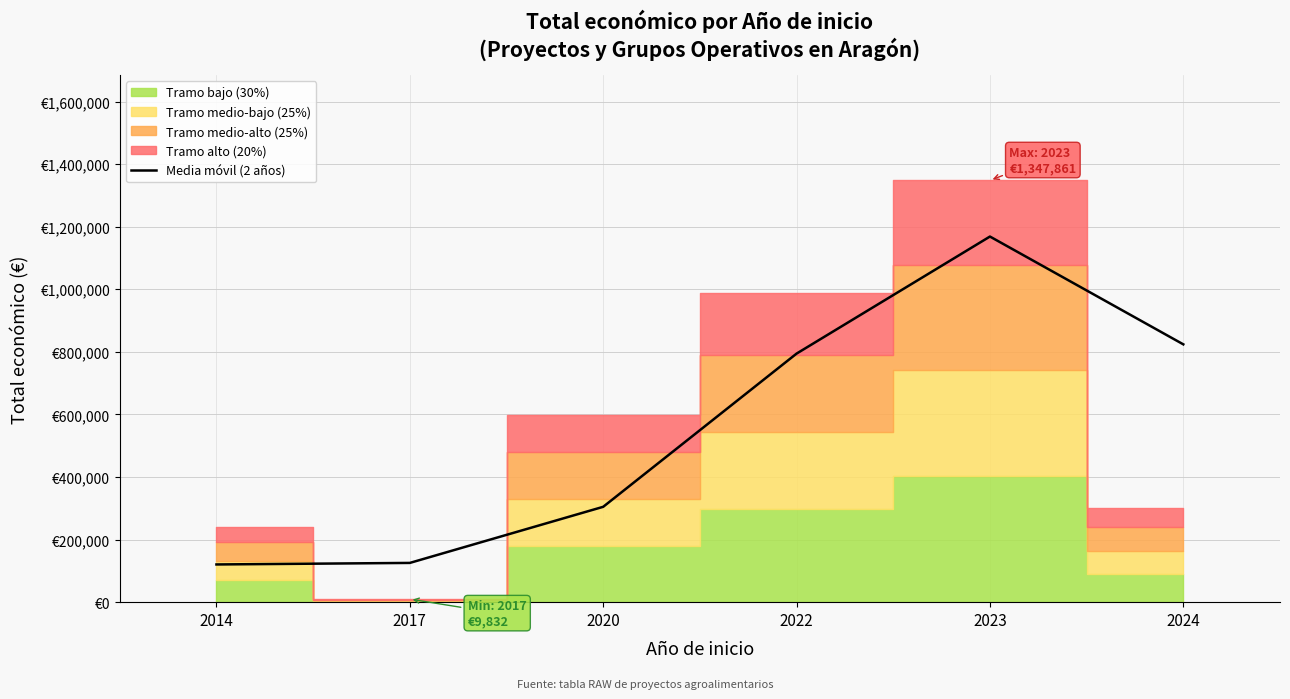

Does the chart display data point markers on the line(s)?

No